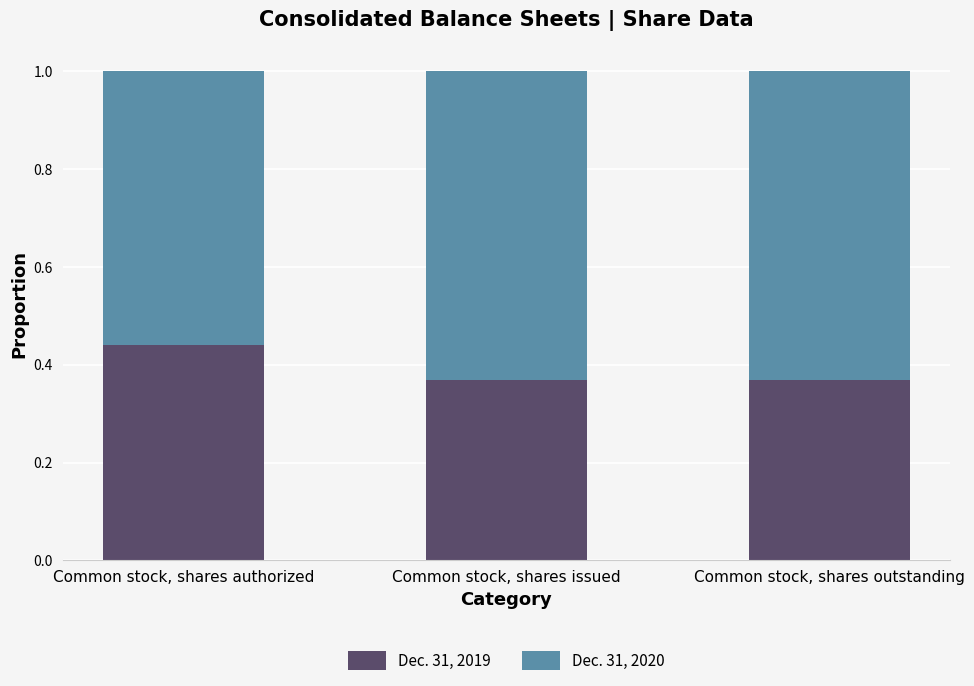

What are all the series names shown in the legend?

Dec. 31, 2019, Dec. 31, 2020